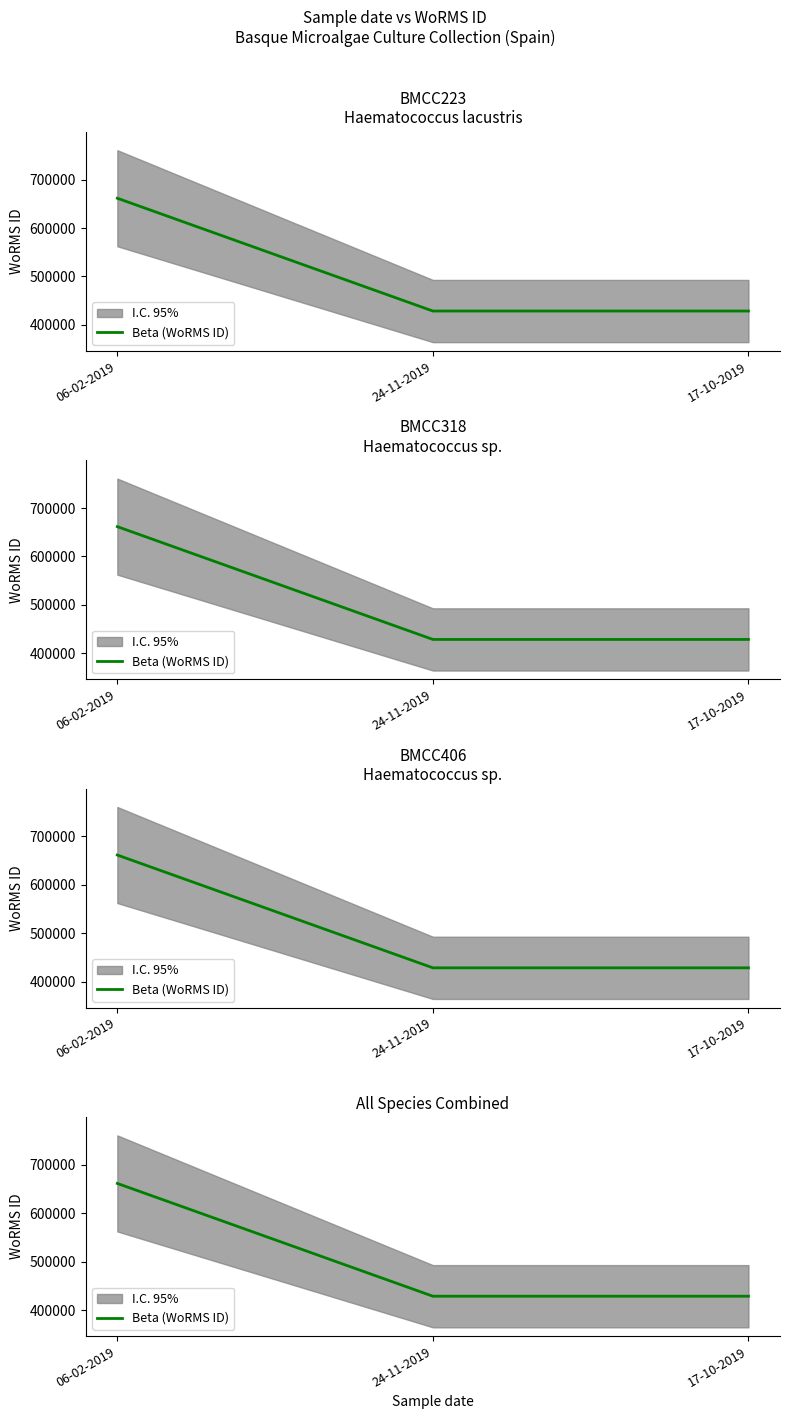

What is the difference between the values at 06-02-2019 and 24-11-2019?

233037